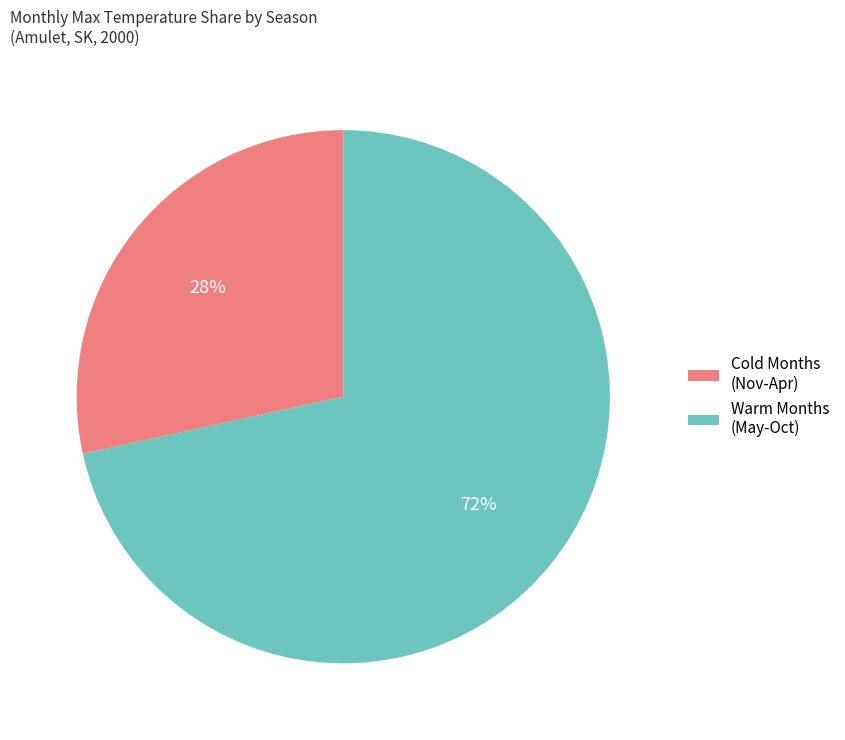

What is the largest slice in the pie chart?

Warm Months (May-Oct)